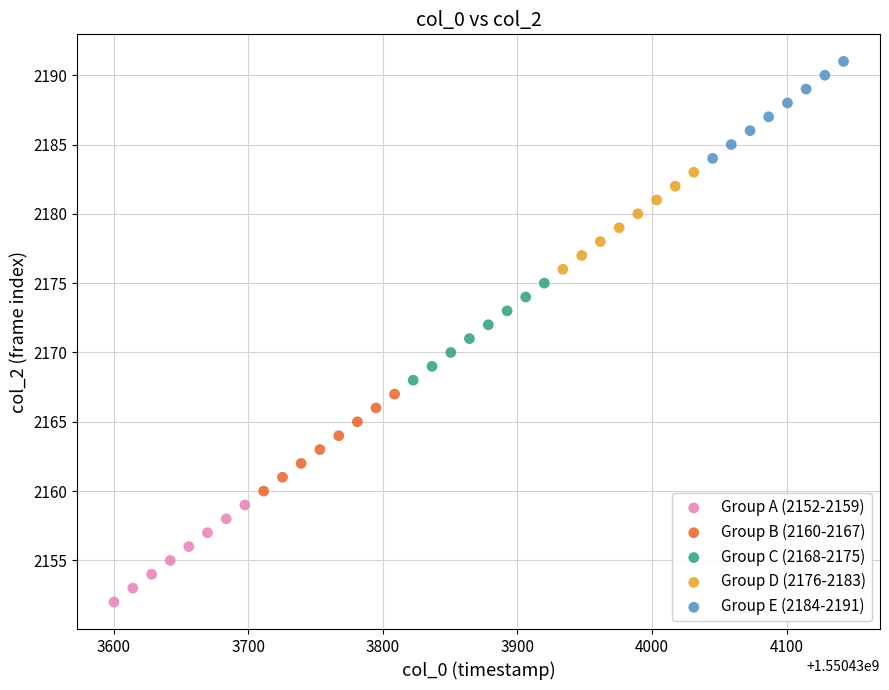

What are all the series names shown in the legend?

Group A (2152-2159), Group B (2160-2167), Group C (2168-2175), Group D (2176-2183), Group E (2184-2191)